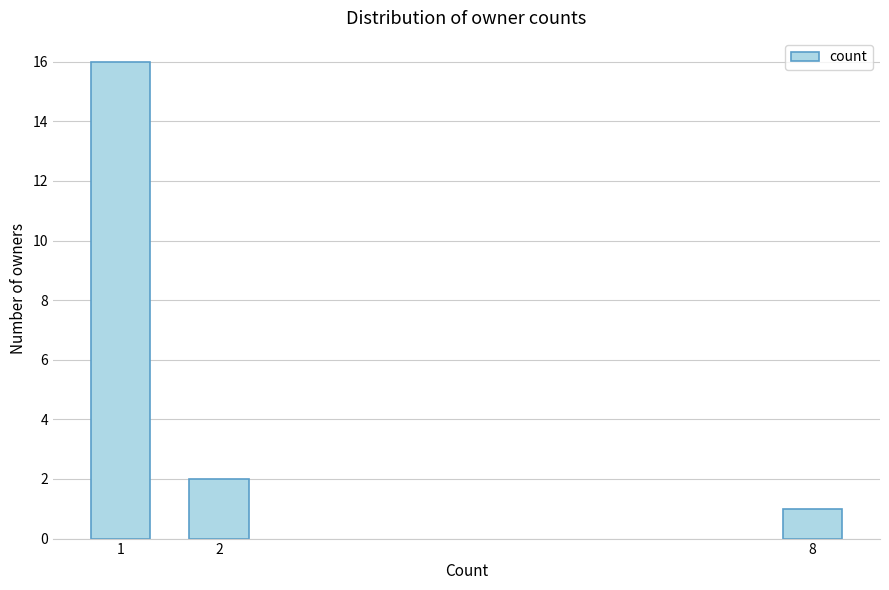

Reading left to right, extract all data points from this chart.

1=16	2=2	8=1